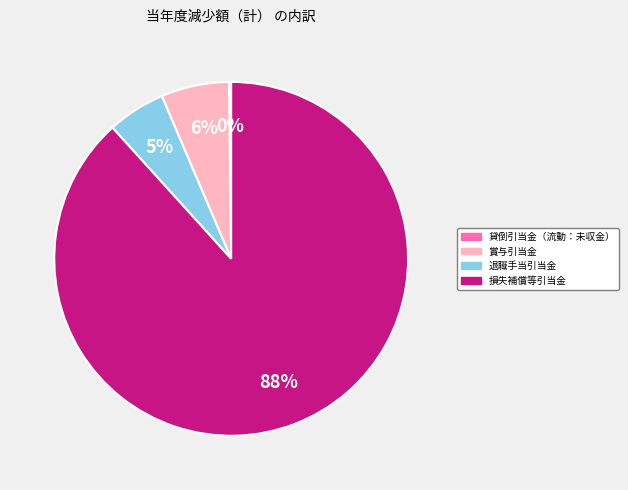

Is there a majority slice in this chart?

Yes